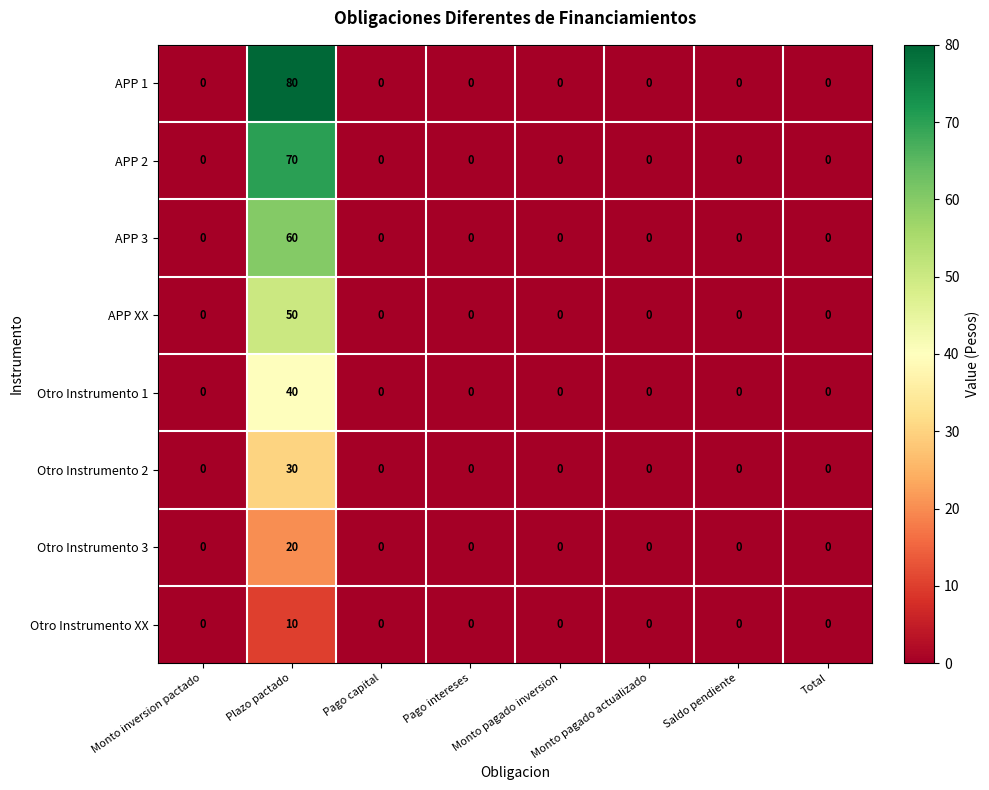

Which series has the widest spread of values?

APP 1